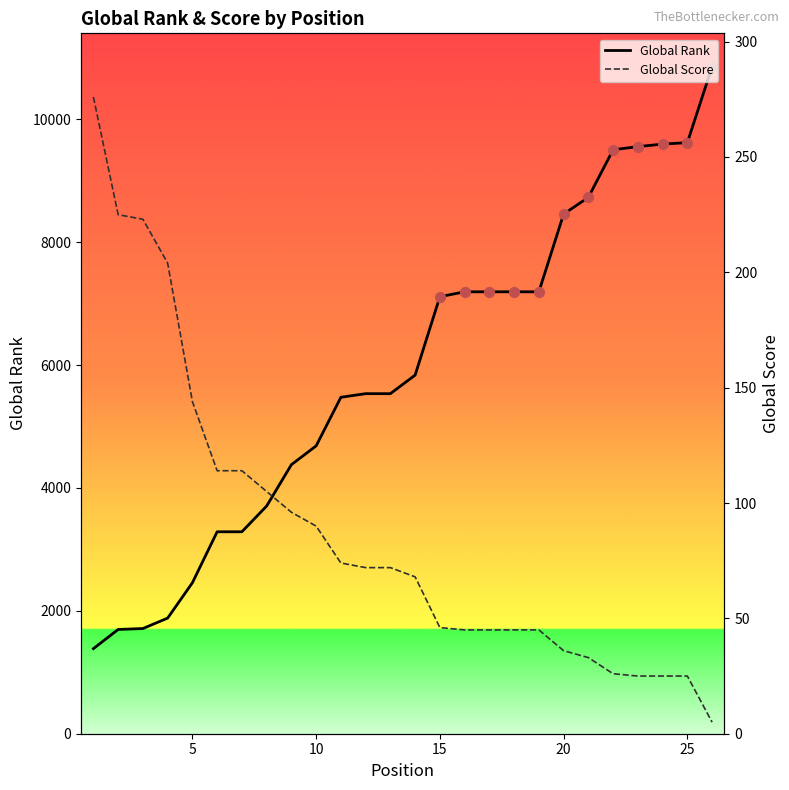

At how many categories does at least one series exceed 2373?

22